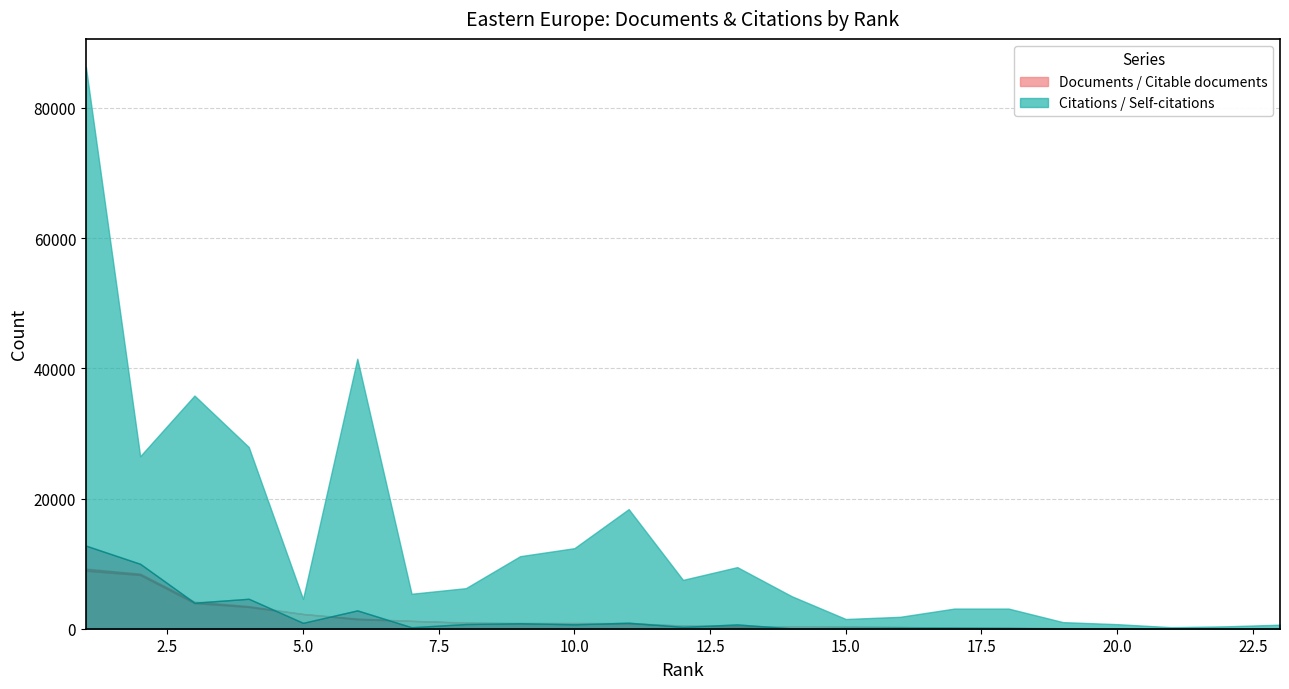

What is the difference between the maximum and minimum values in the Self-citations series?

12759